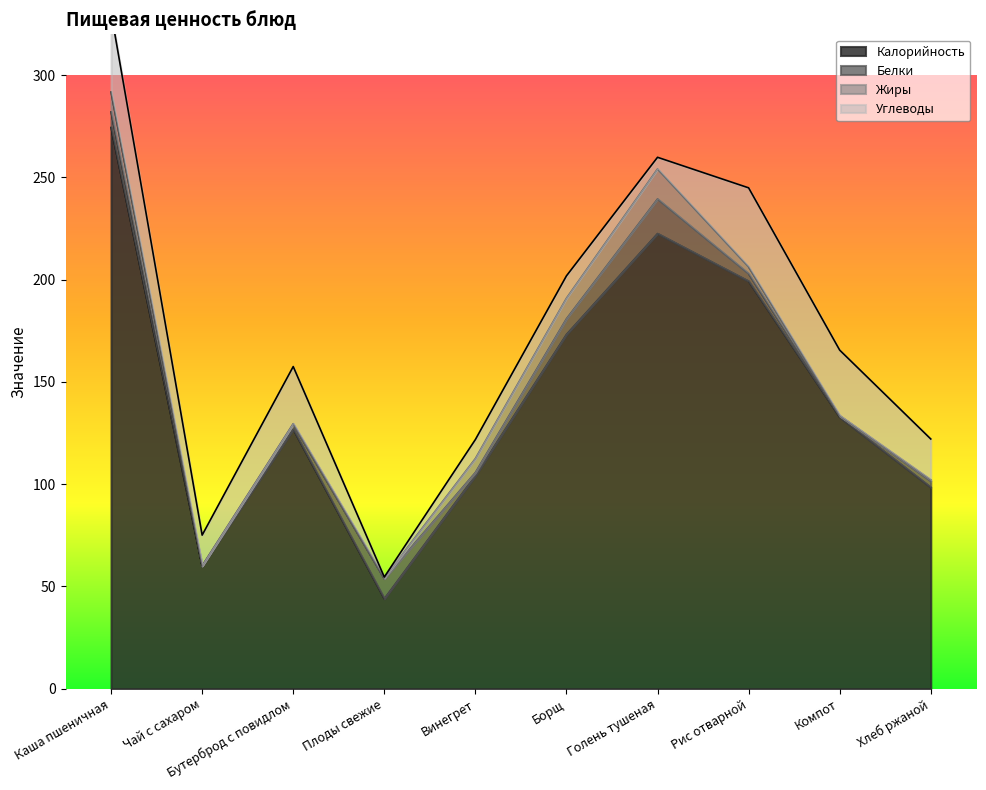

True or false: Белки has more than 2 points higher than both neighbors.

False